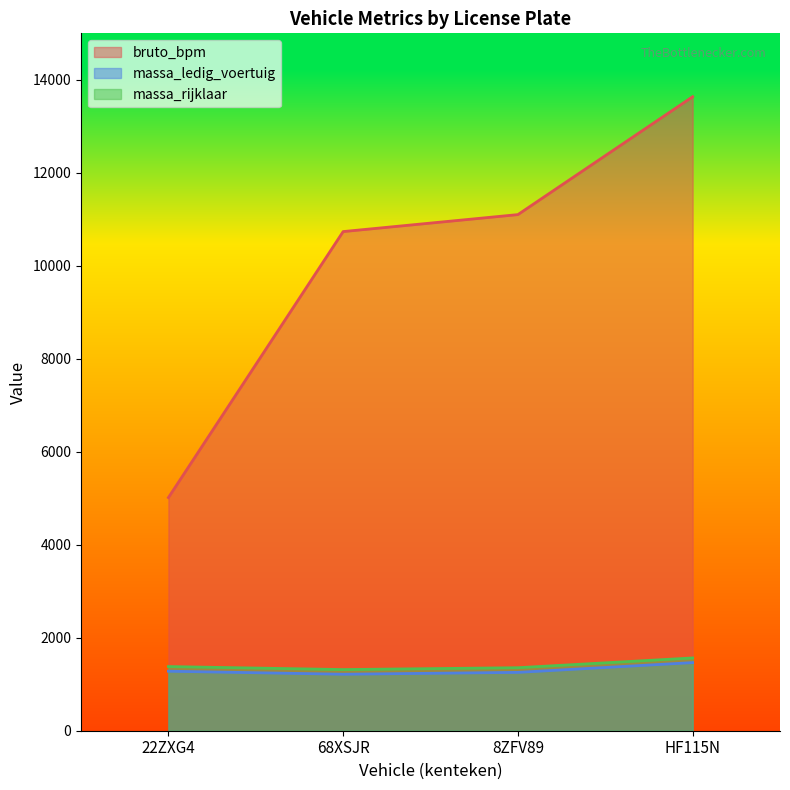

Rank the series by their maximum value, from lowest to highest.

massa_ledig_voertuig, massa_rijklaar, bruto_bpm